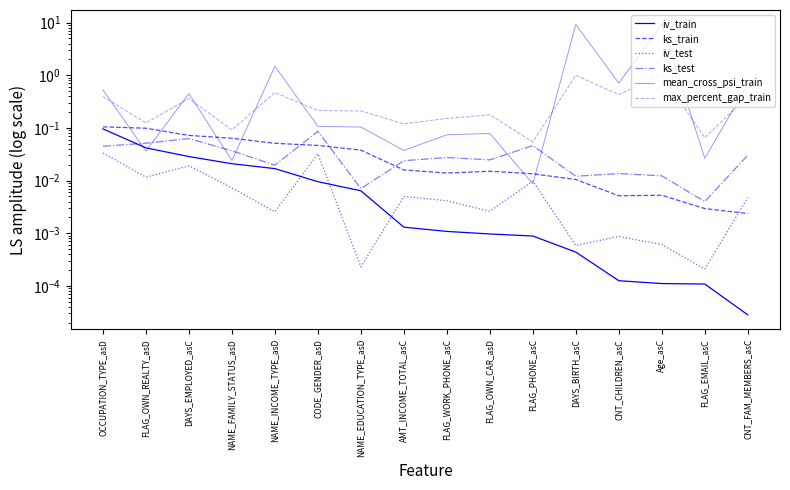

List the series in order of their peak value, lowest first.

iv_test, ks_test, iv_train, ks_train, max_percent_gap_train, mean_cross_psi_train